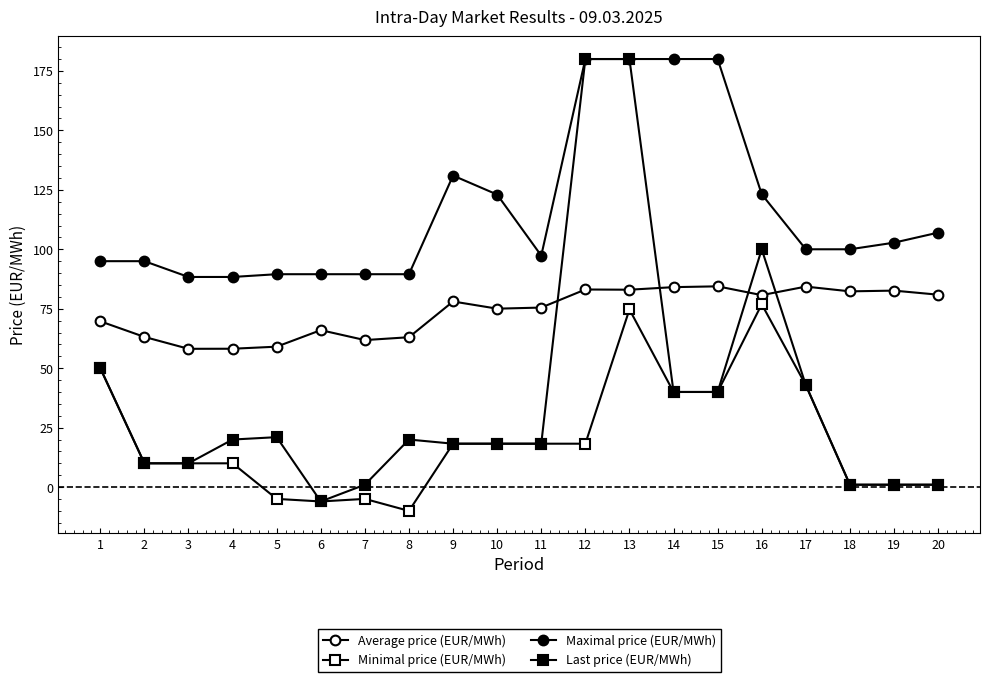

At which label does Maximal price (EUR/MWh) first exceed 100?

9